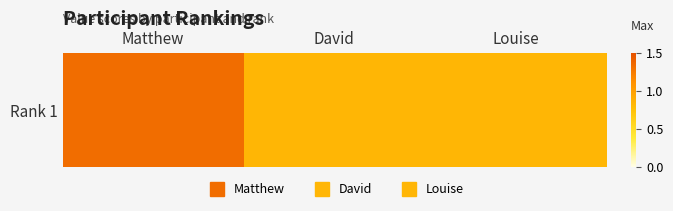

Between David and Matthew, which is larger?

Matthew